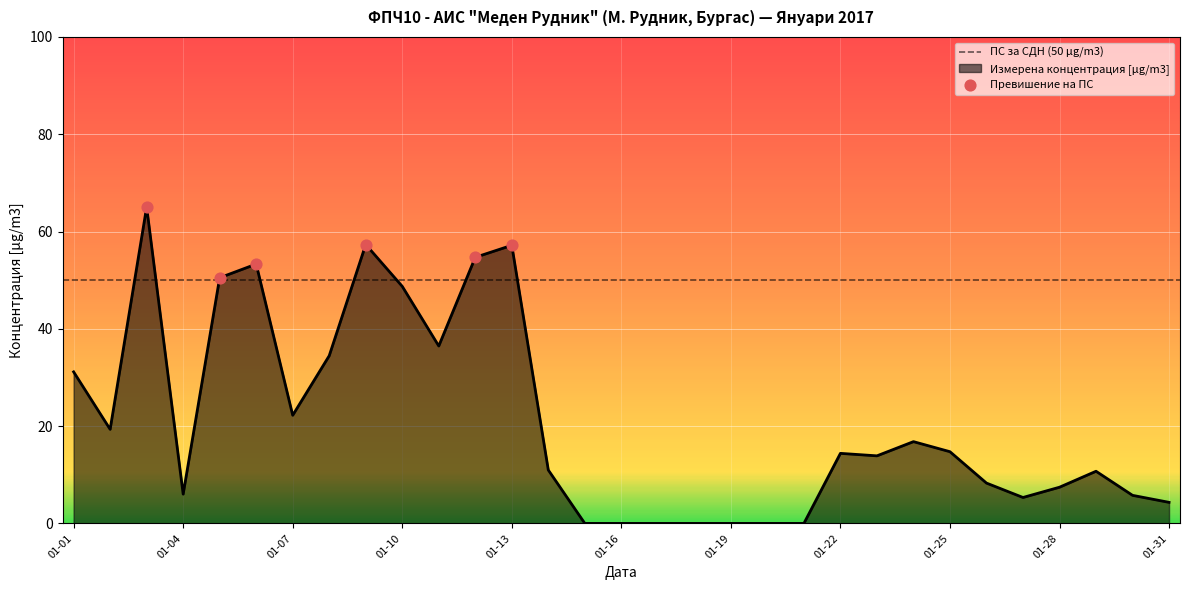

Approximately how many times larger is the value at 2017-01-03 compared to 2017-01-09?

1.1